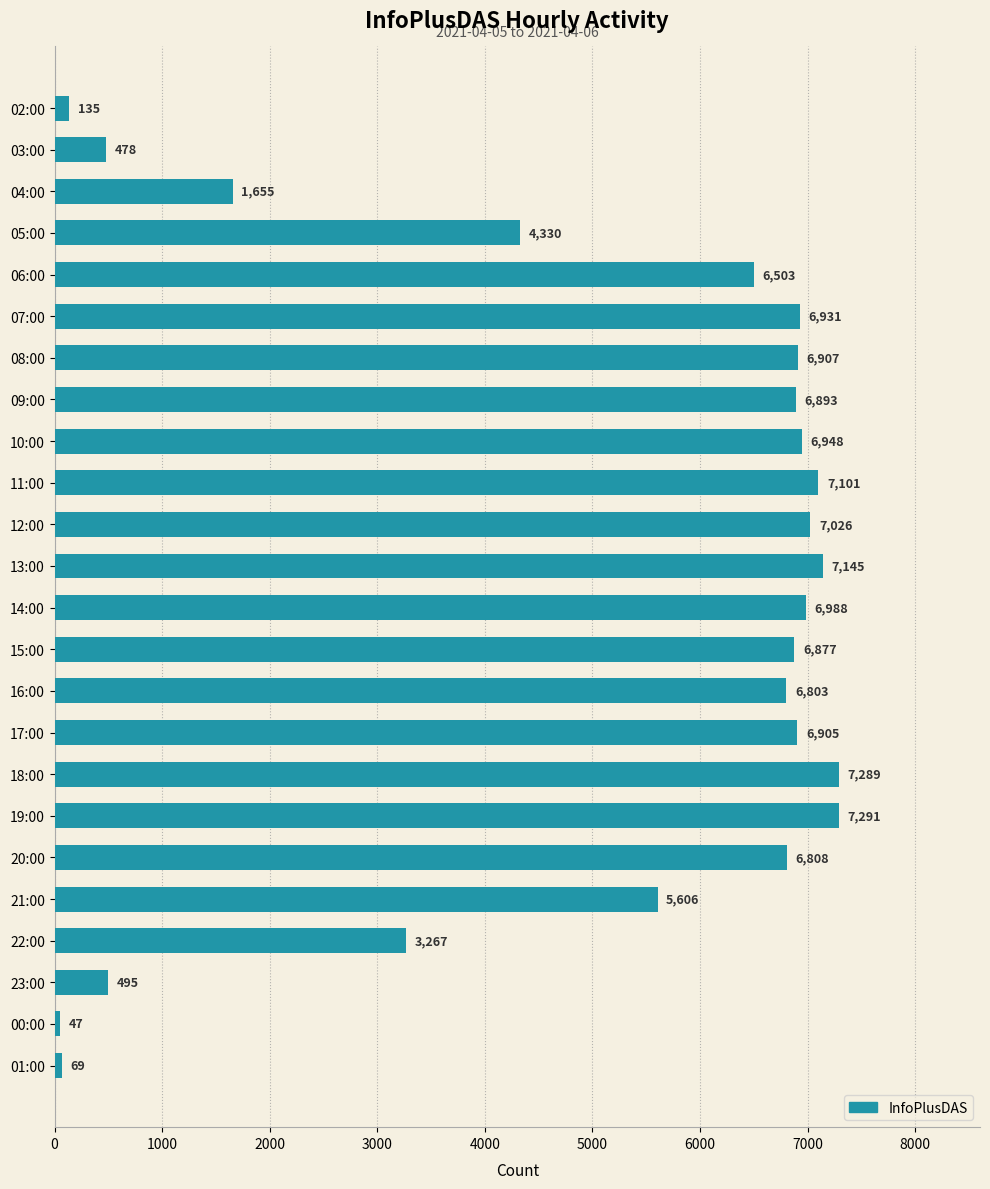

Reading bottom to top, extract all data points from this chart.

69	47	495	3267	5606	6808	7291	7289	6905	6803	6877	6988	7145	7026	7101	6948	6893	6907	6931	6503	4330	1655	478	135